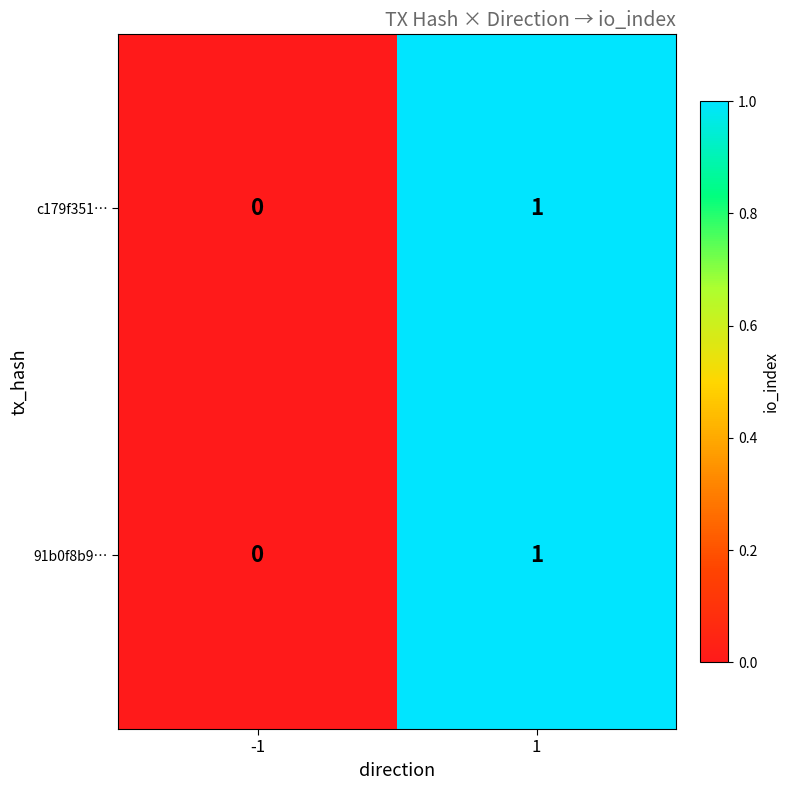

Reading left to right, extract all data points from this chart.

c179f351…: -1=0	1=1
91b0f8b9…: -1=0	1=1